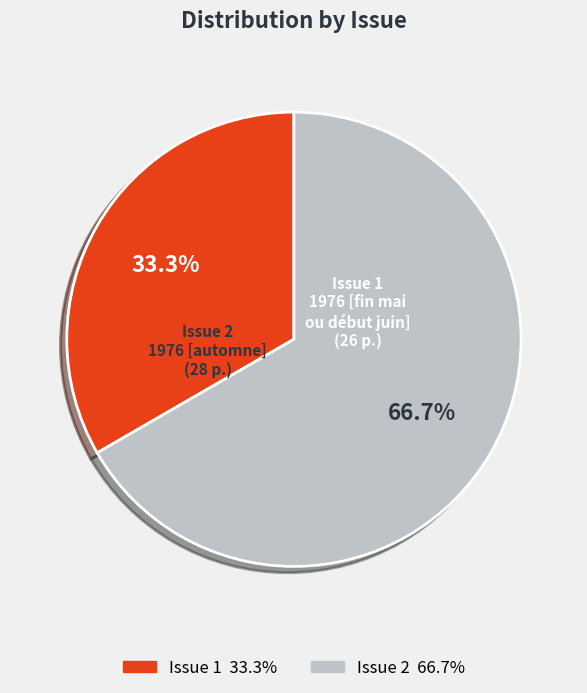

Is there a majority slice in this chart?

Yes